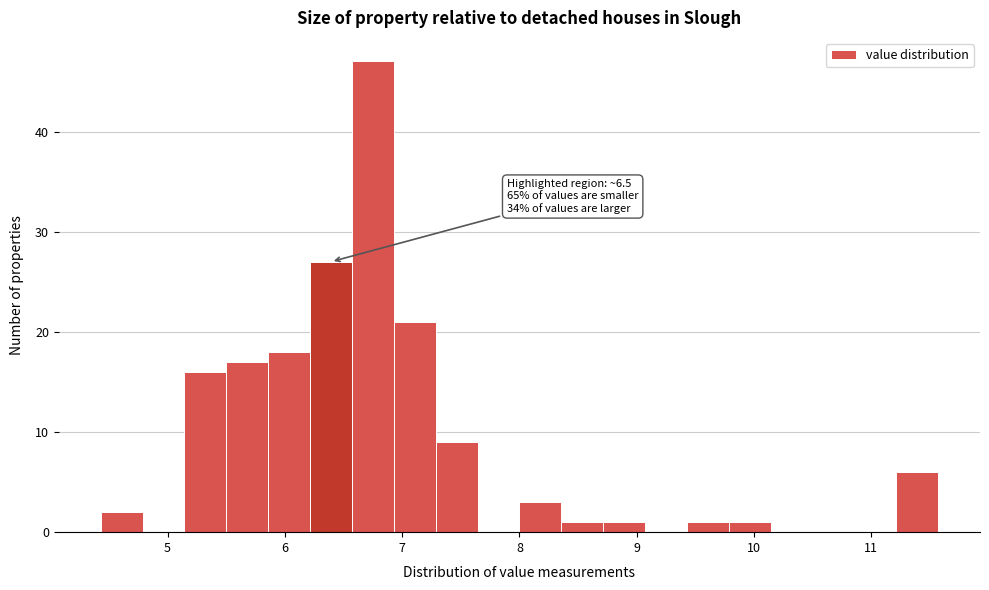

Around what value on the x-axis is the tallest bar? Give the approximate position of its centre, as read against the axis.

6.8